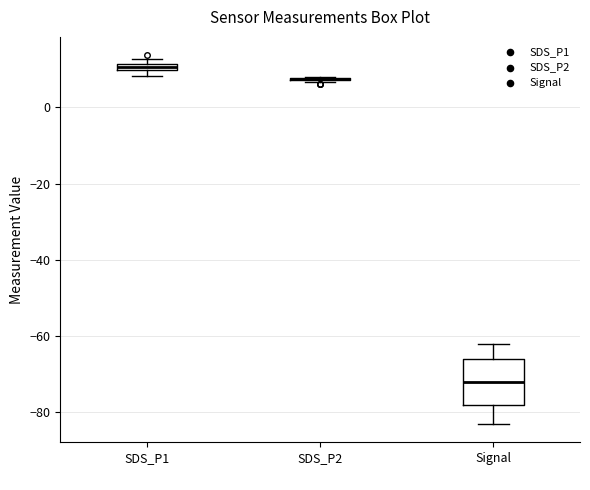

Comparing the boxes themselves (not the whiskers), which one is the tallest?

Signal